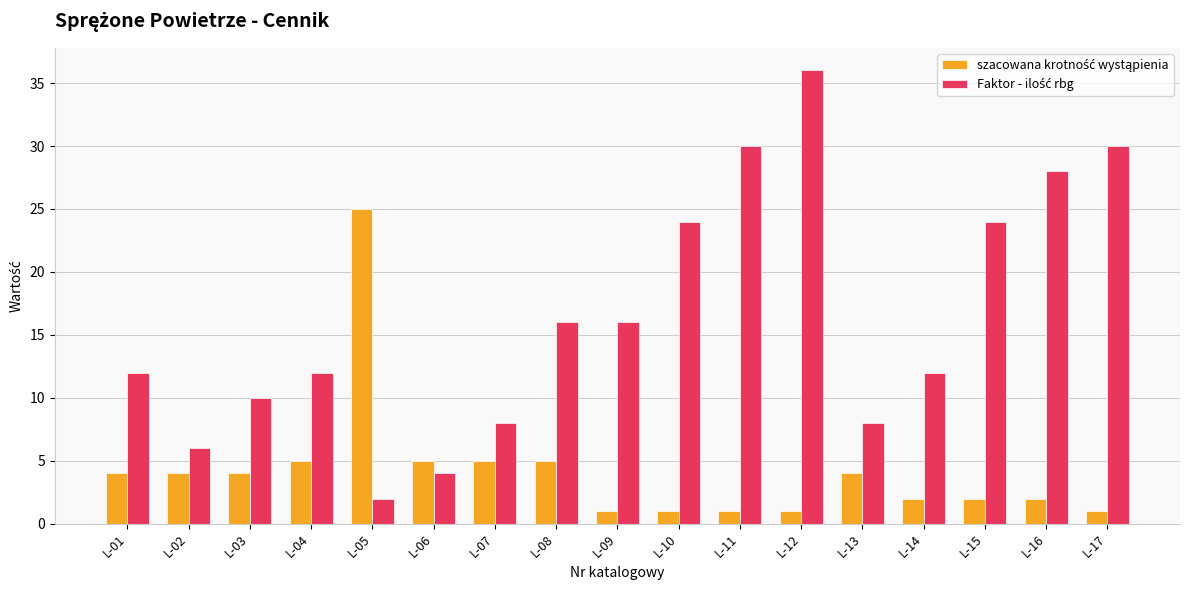

What is the difference between the highest and lowest values at L-13?

4